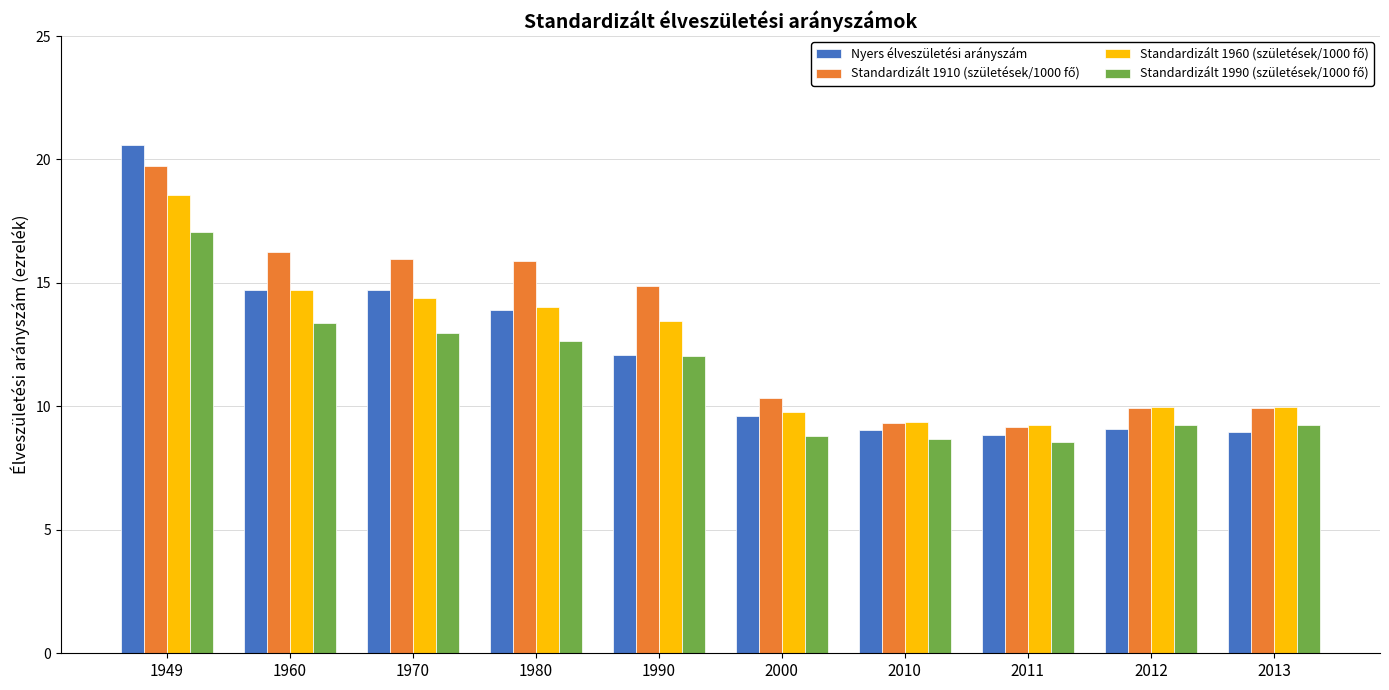

Between 1949 and 2012, which series saw the biggest shift?

Nyers élveszületési arányszám